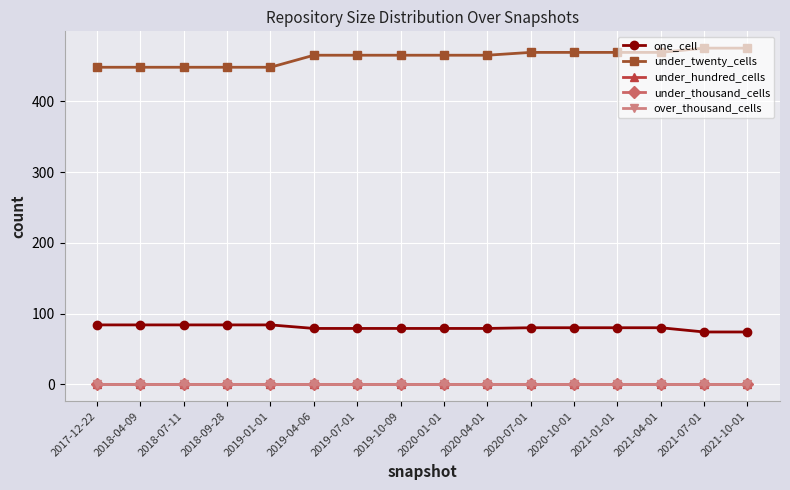

True or false: under_twenty_cells and one_cell cross at least once.

False